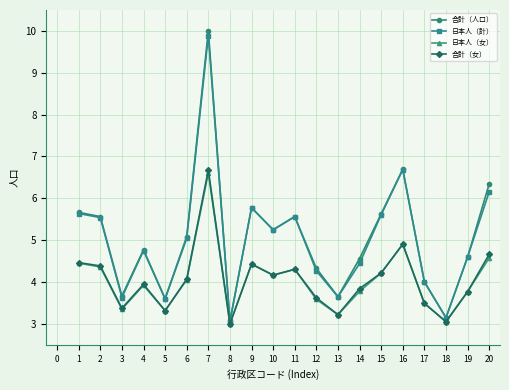

Which series changed the most between 11 and 20?

合計（人口）